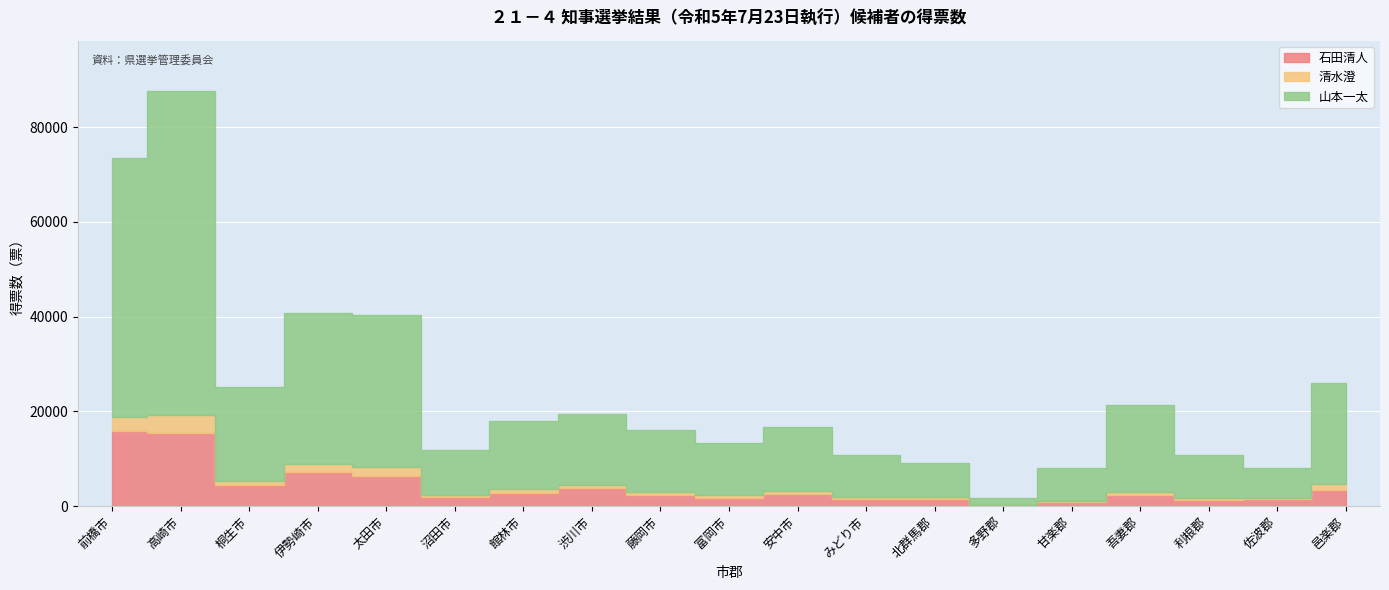

At how many categories does at least one series exceed 41105?

2